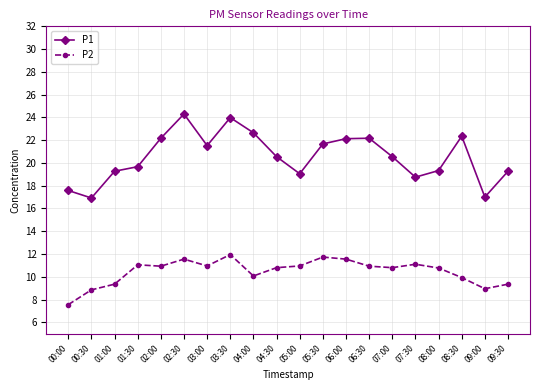

How many categories are shown in the chart?

20